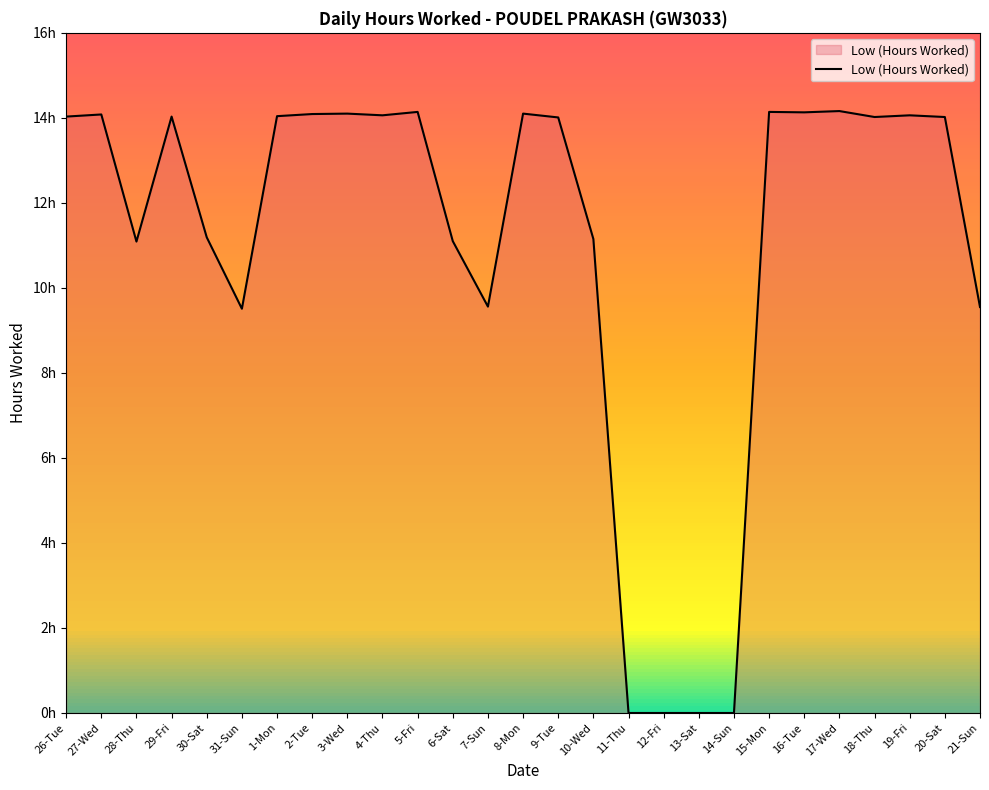

Reading left to right, list all the values displayed in this chart.

14.0	14.1	11.1	14.0	11.2	9.5	14.0	14.1	14.1	14.1	14.1	11.1	9.6	14.1	14.0	11.2	0.0	0.0	0.0	0.0	14.1	14.1	14.2	14.0	14.1	14.0	9.6